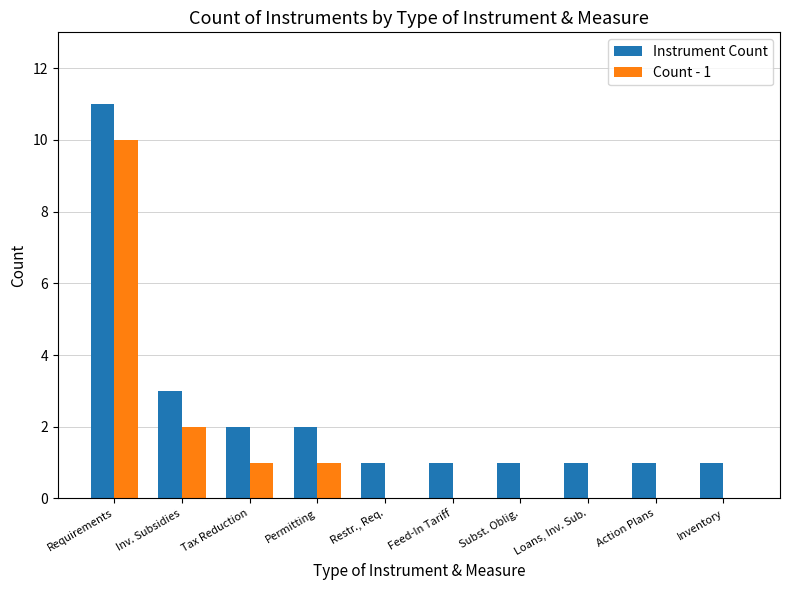

Are the bars horizontal?

No